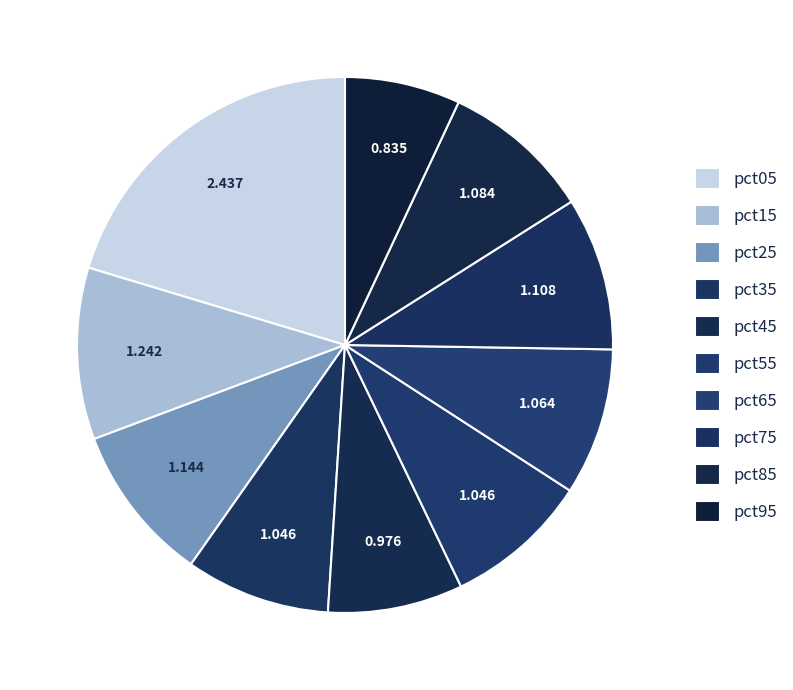

Count the number of slices in the pie.

10